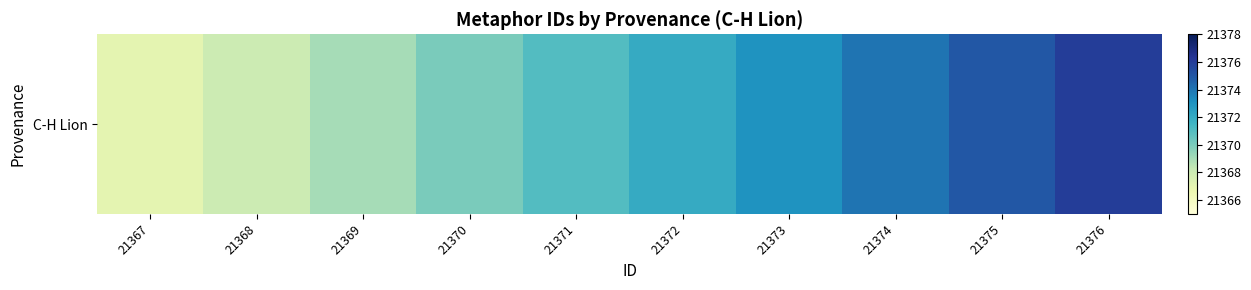

What is the change in value from 21373 to 21375?

+2